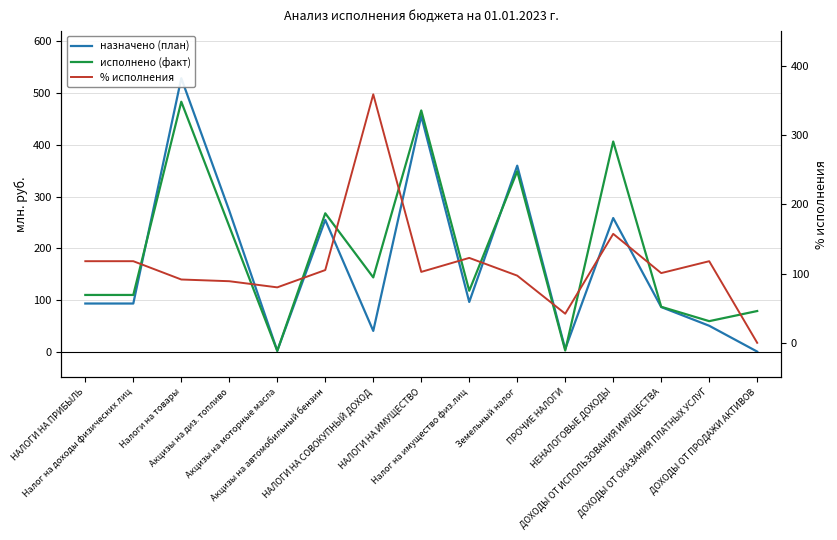

What is the spread (max minus min) of values at Земельный налог?

262.7